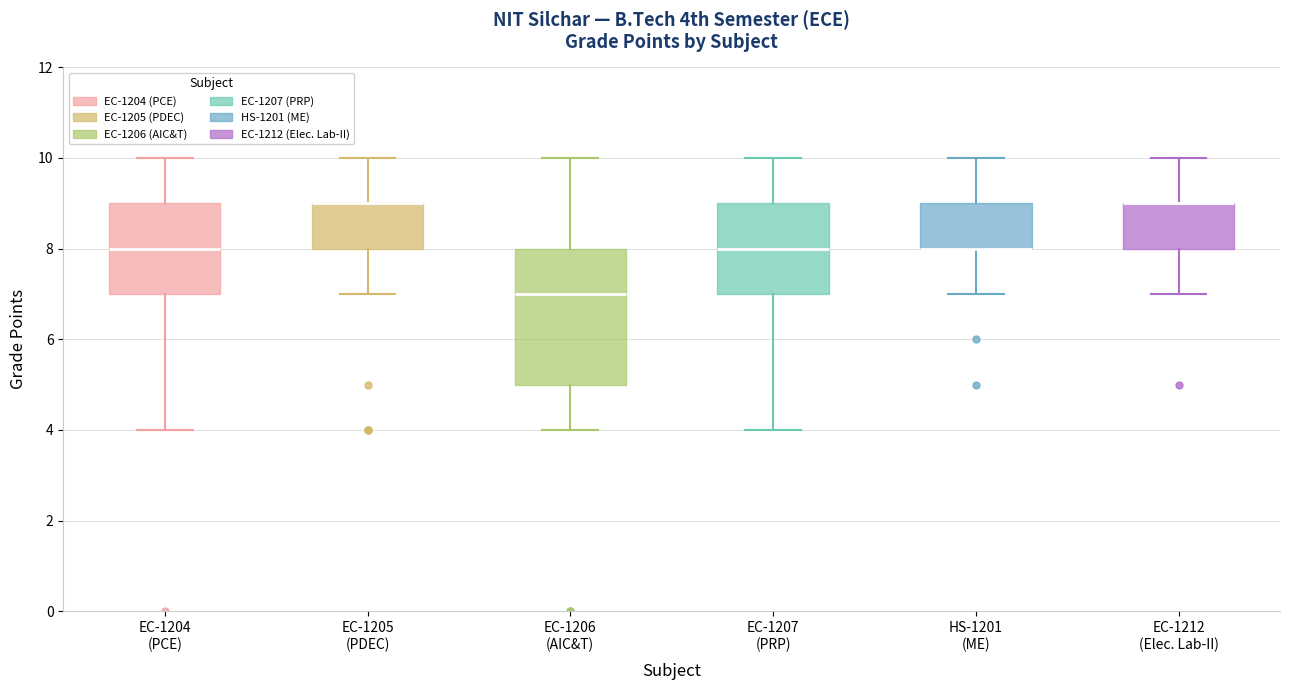

Where is the upper edge of the box for EC-1205 (PDEC) on the y-axis? The values are not printed on the chart, so give them approximately, as read against the axis.

9